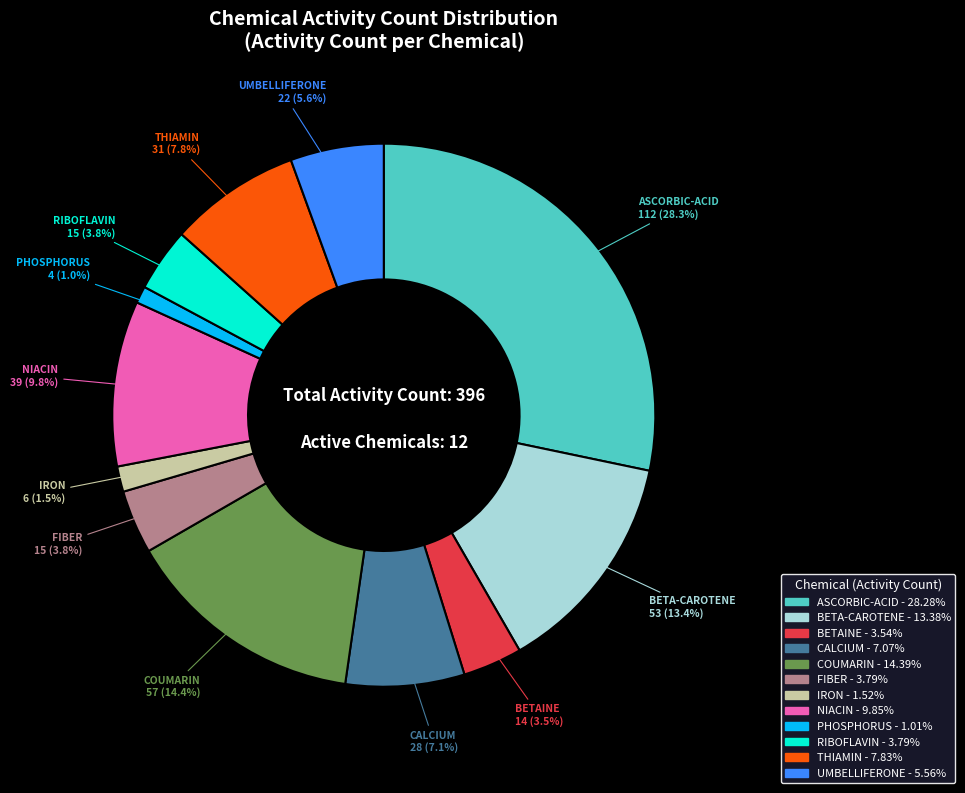

Is there any slice that represents more than half of the pie?

No